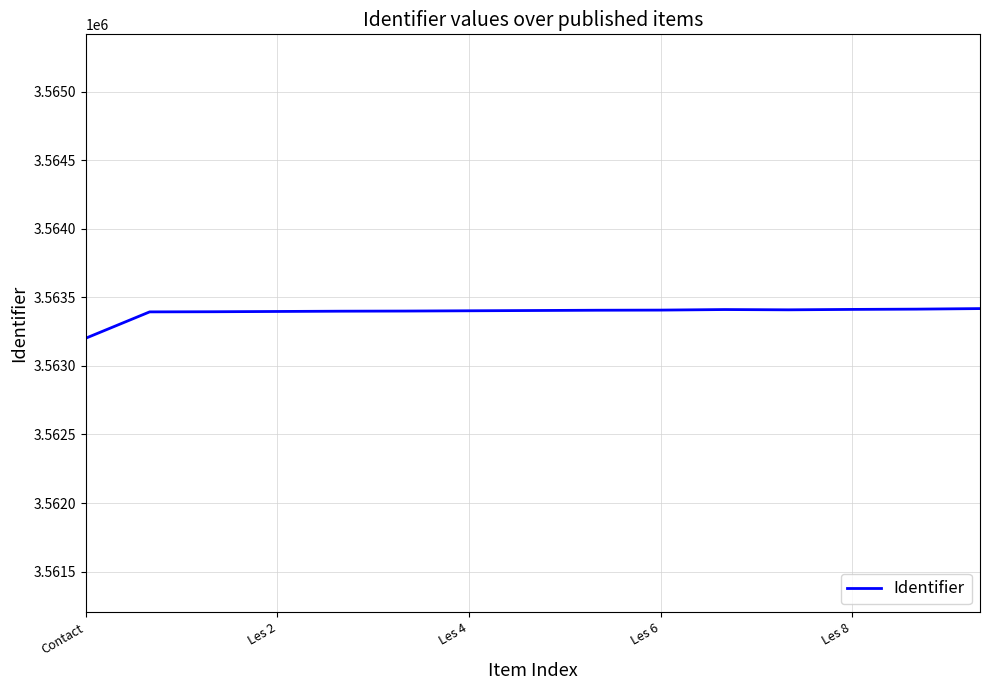

What is the difference between the maximum and minimum values?

216